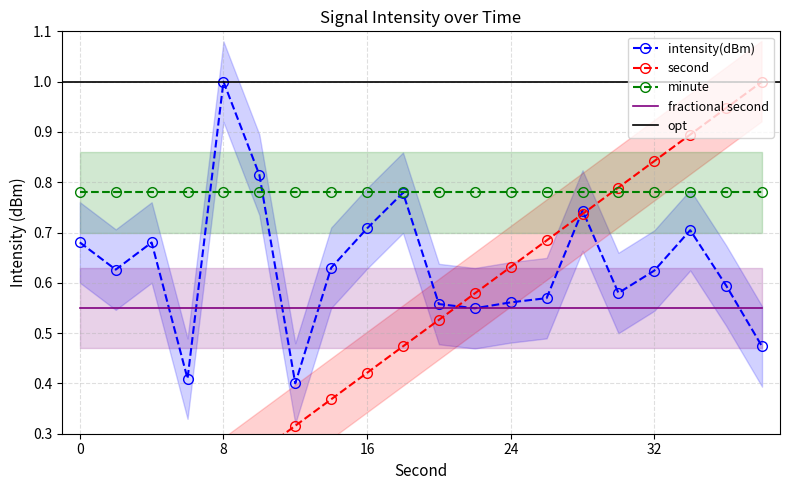

The intensity(dBm) series shows 0.6 at 8. True or false?

False